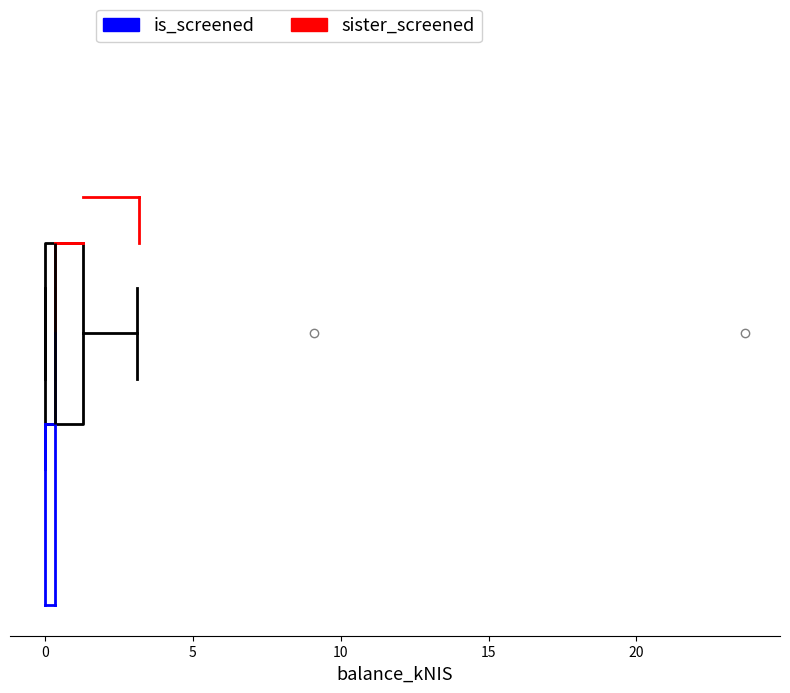

Read this box plot against the x-axis: the position of the median line, the range covered by the box, and the ends of both whiskers. The values are not printed on the chart, so give them approximately, as read against the axis.

median 0.5, box 0.0 to 1.5, whiskers 0.0 to 3.0